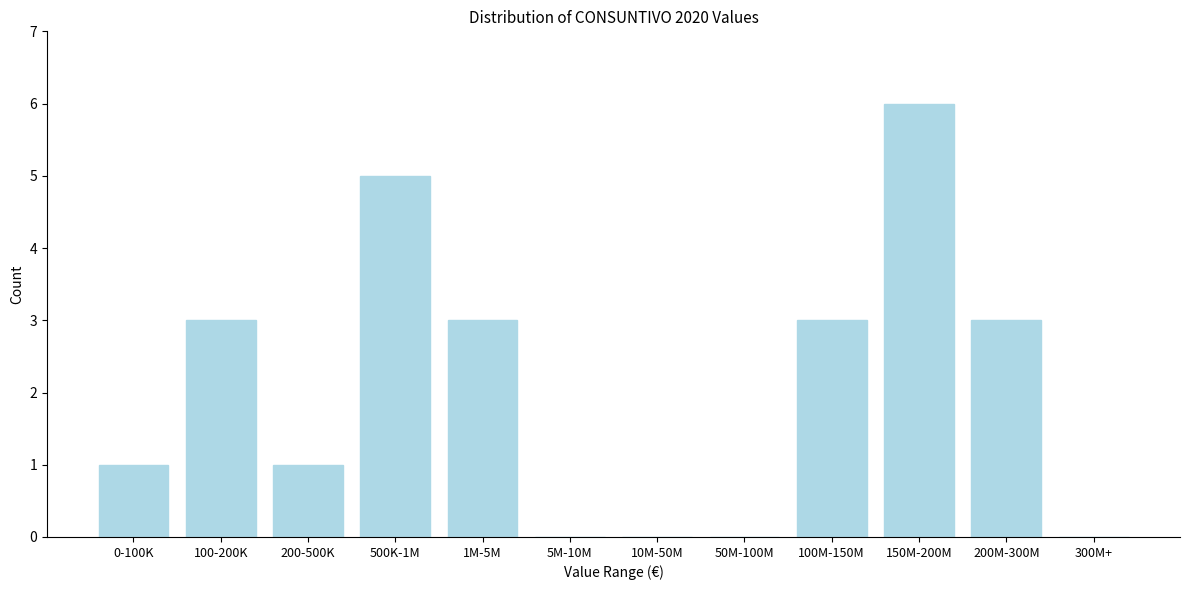

Reading left to right, what are all the values shown in this chart?

0-100K=1	100-200K=3	200-500K=1	500K-1M=5	1M-5M=3	5M-10M=0	10M-50M=0	50M-100M=0	100M-150M=3	150M-200M=6	200M-300M=3	300M+=0